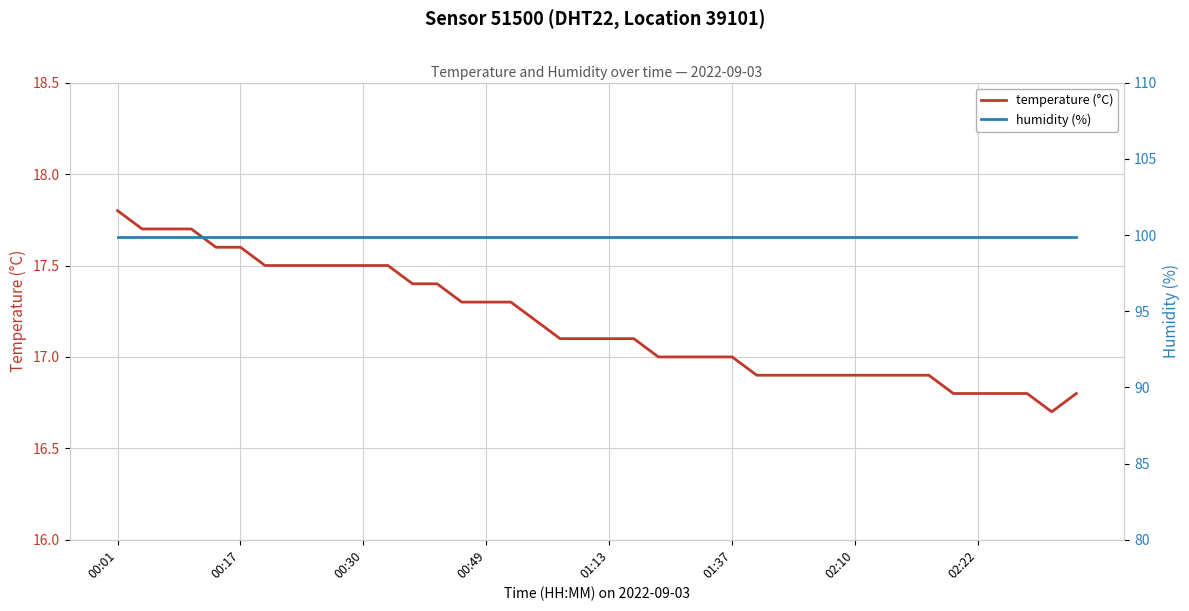

True or false: temperature (°C) and humidity (%) cross at least once.

False